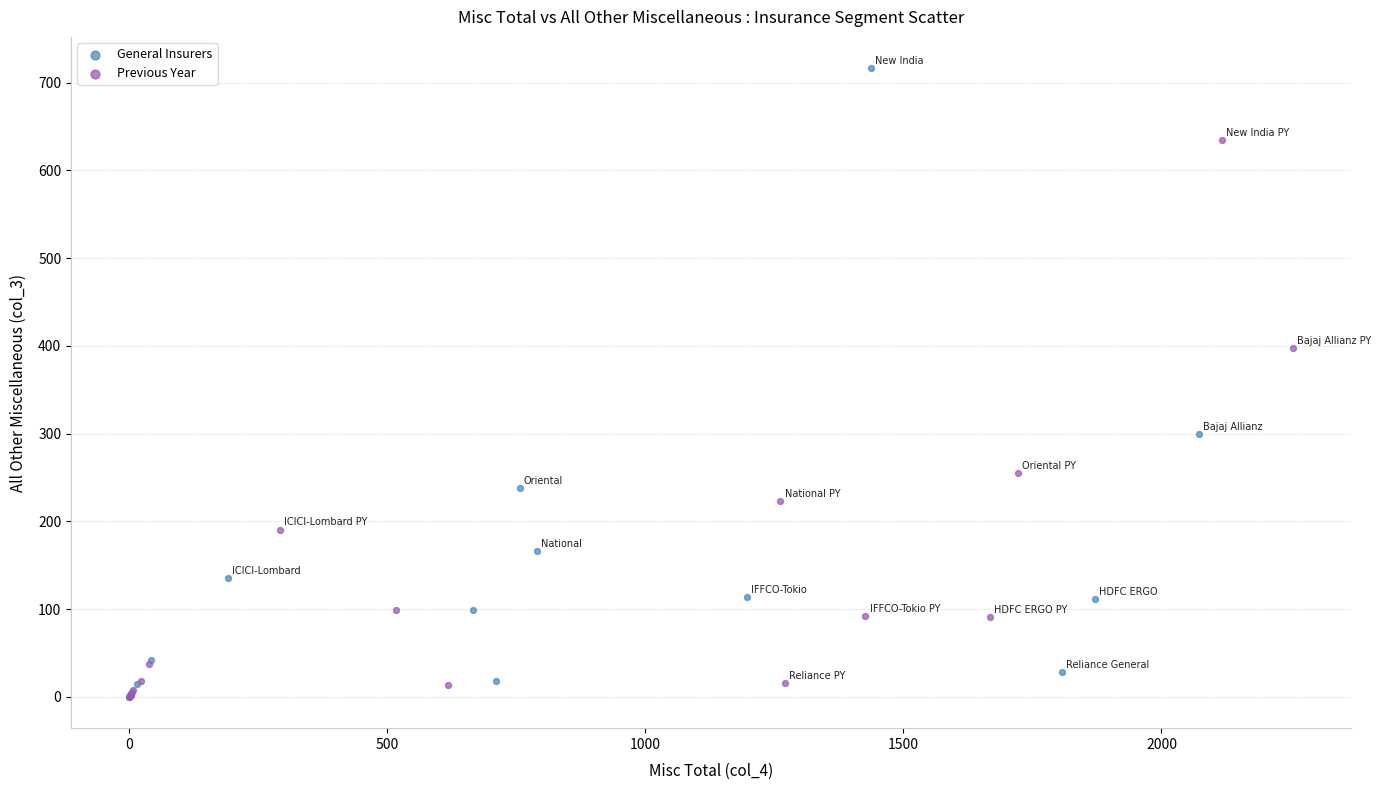

Which series has the widest spread of Y values?

General Insurers